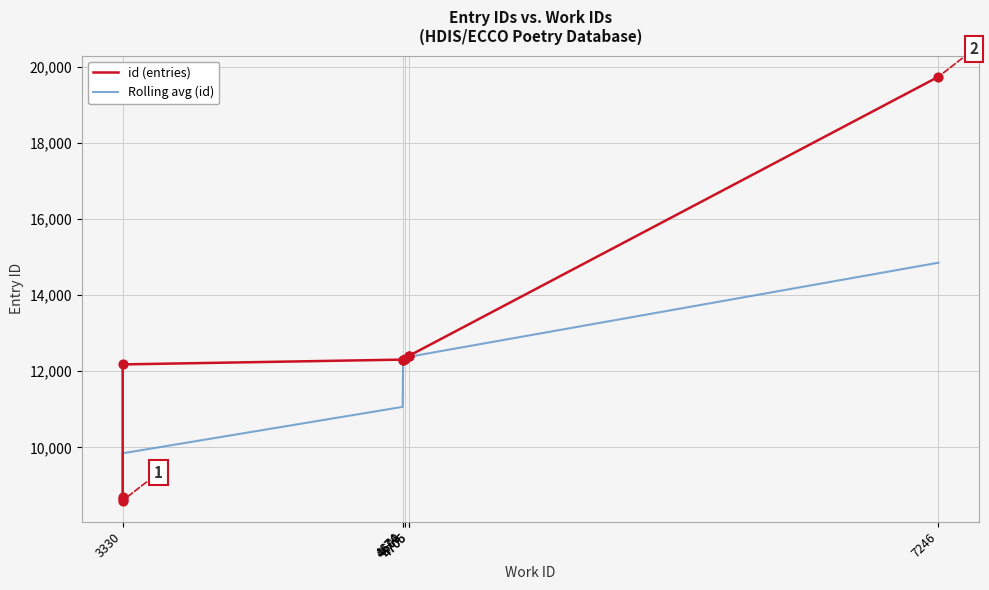

Approximately how many times larger is the value at 4674 compared to 4706?

1.0